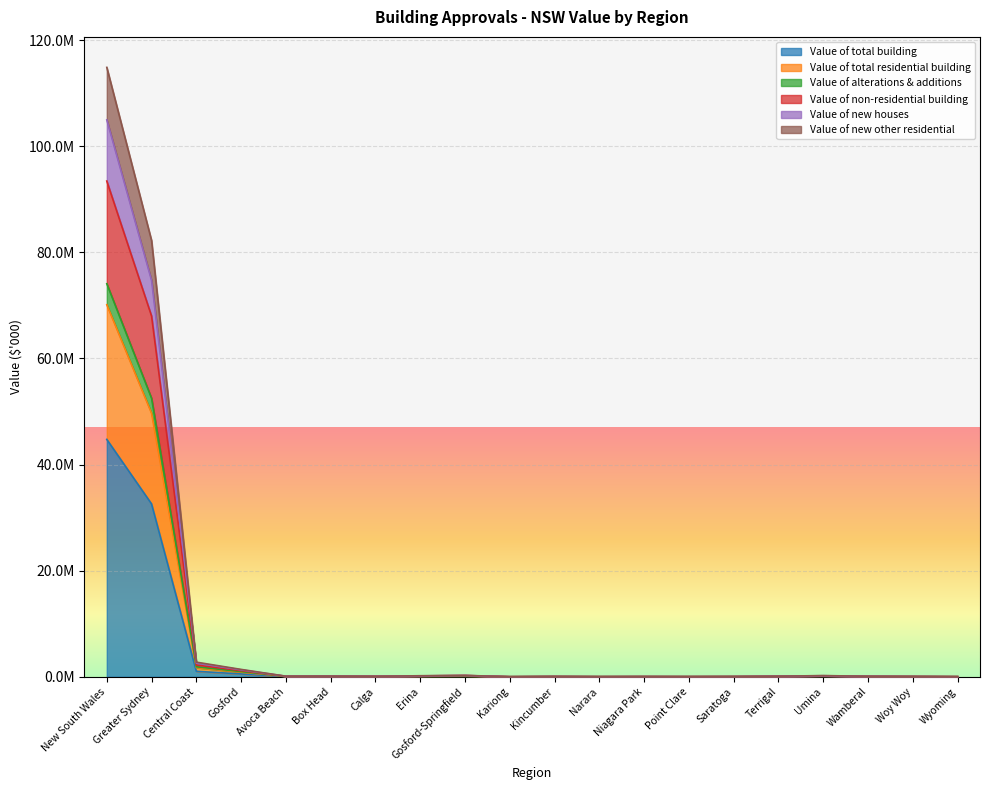

Rank the series at Greater Sydney from lowest to highest value.

Value of total building, Value of total residential building, Value of alterations & additions, Value of non-residential building, Value of new houses, Value of new other residential